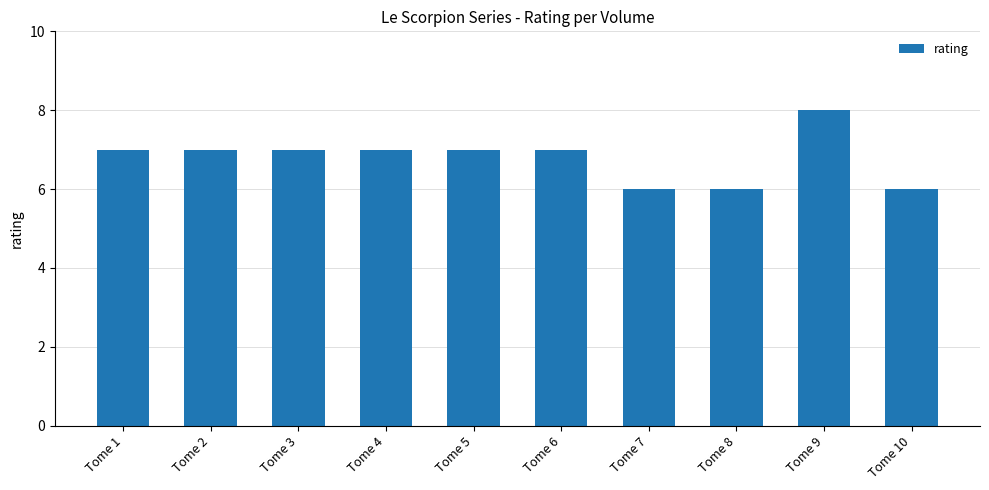

True or false: the data shows 11 at Tome 3.

False